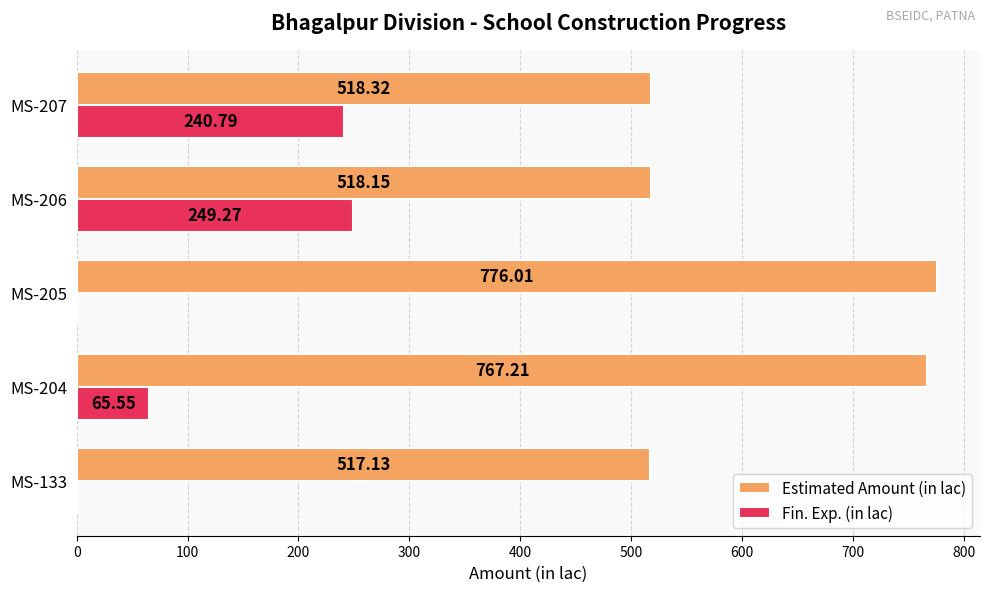

Between MS-133 and MS-206, which series saw the biggest shift?

Fin. Exp. (in lac)